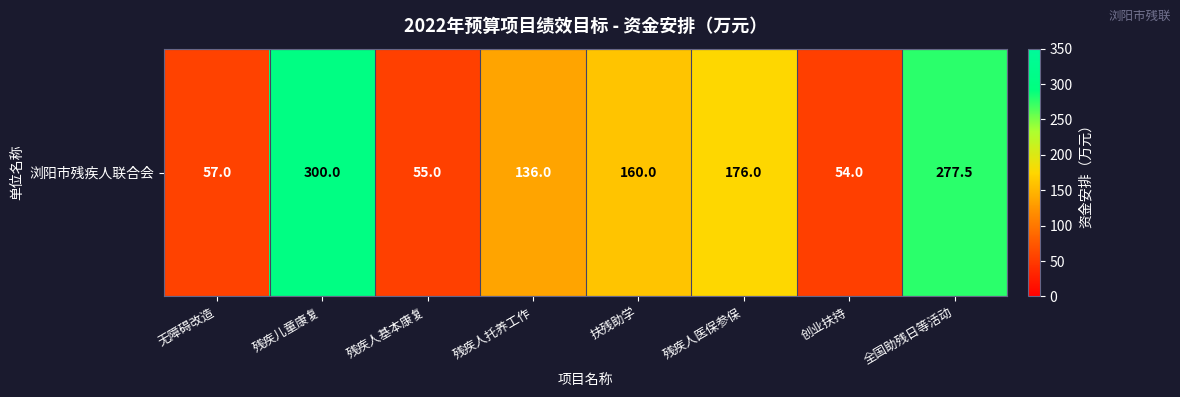

What is the minimum value shown in the chart?

54.0